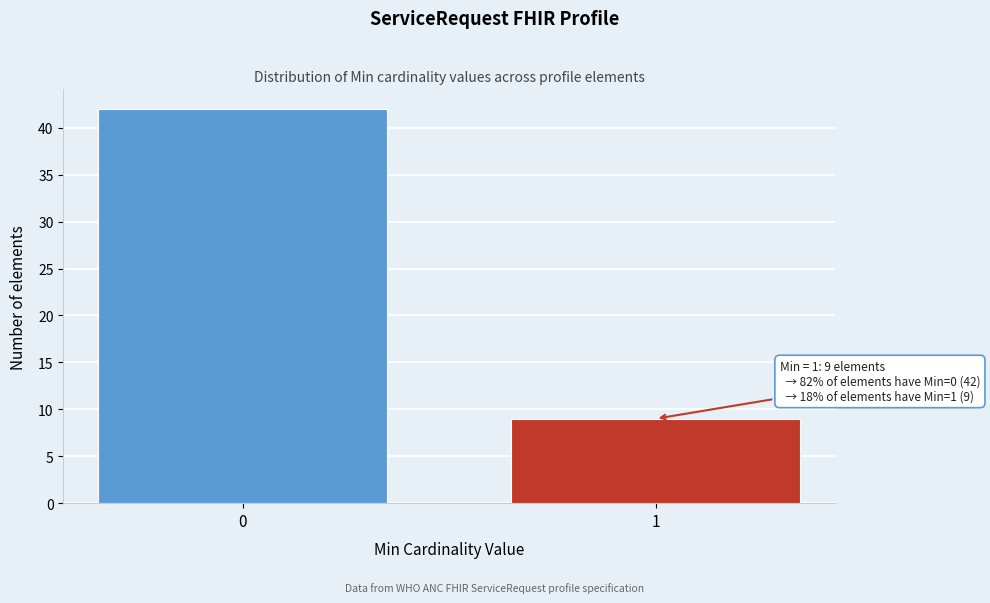

Reading left to right, list all the values displayed in this chart.

0=42	1=9